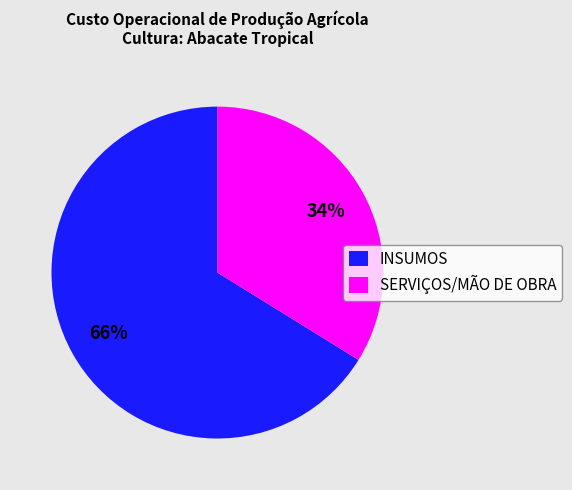

Which has a higher value, INSUMOS or SERVIÇOS/MÃO DE OBRA?

INSUMOS